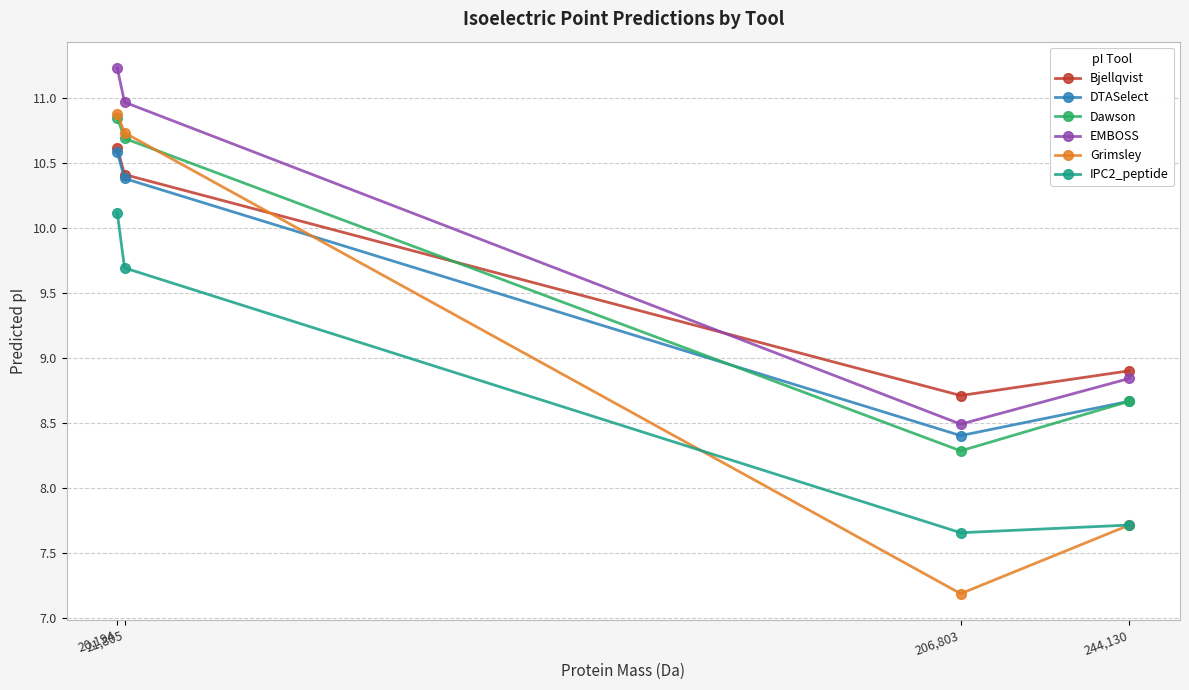

What is the difference between the highest and lowest values at 206,803?

1.5